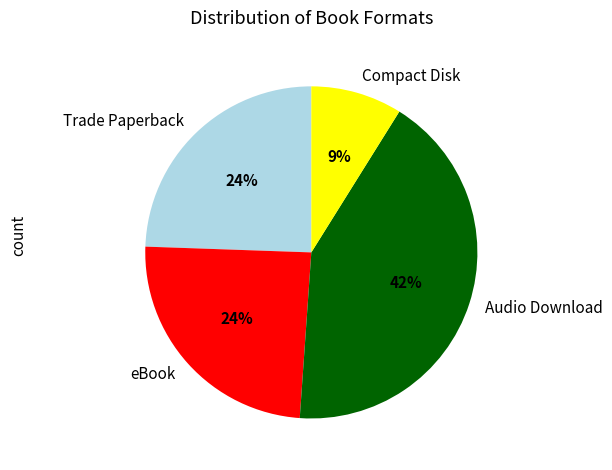

Which category has the smallest portion of the pie?

Compact Disk